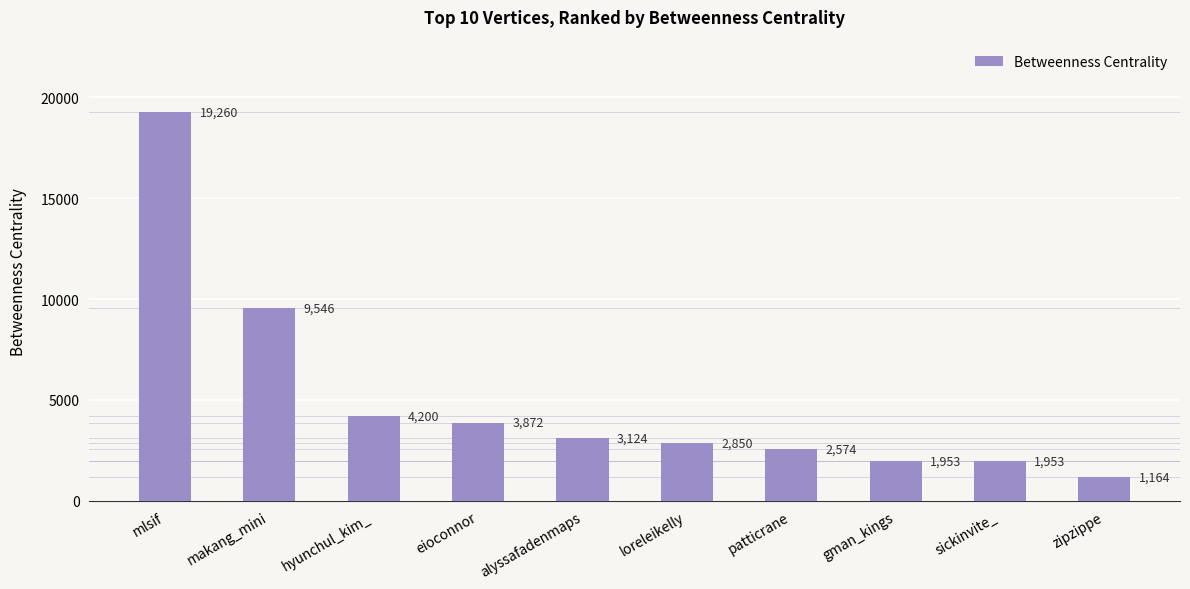

What is the difference between the second highest and minimum values?

8382